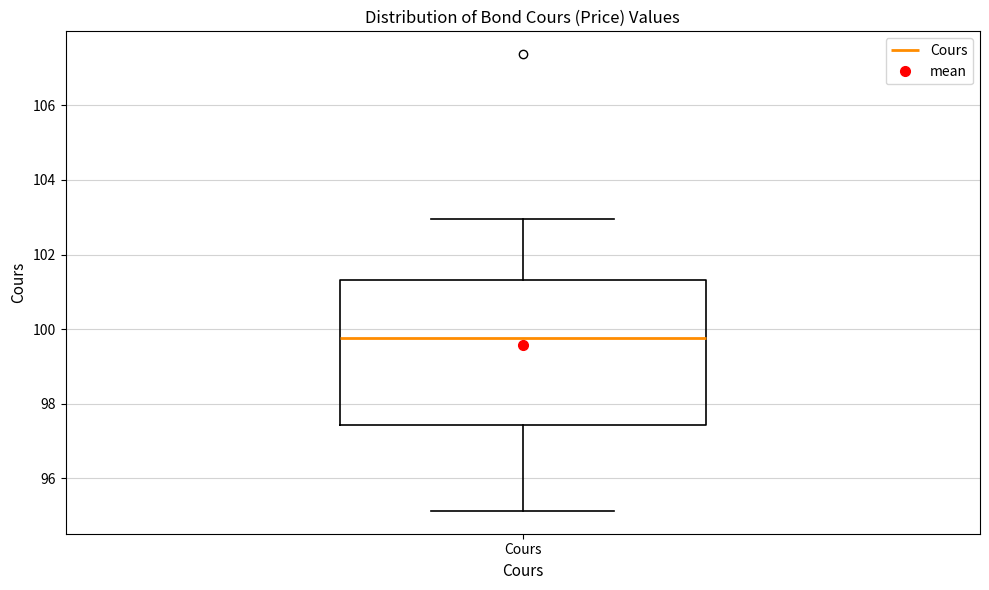

Transcribe this box plot: give where the median line is, the range the box spans, and where the two whiskers end, as read against the y-axis. The values are not printed on the chart, so give them approximately, as read against the axis.

median 99.8, box 97.4 to 101.4, whiskers 95.2 to 103.0